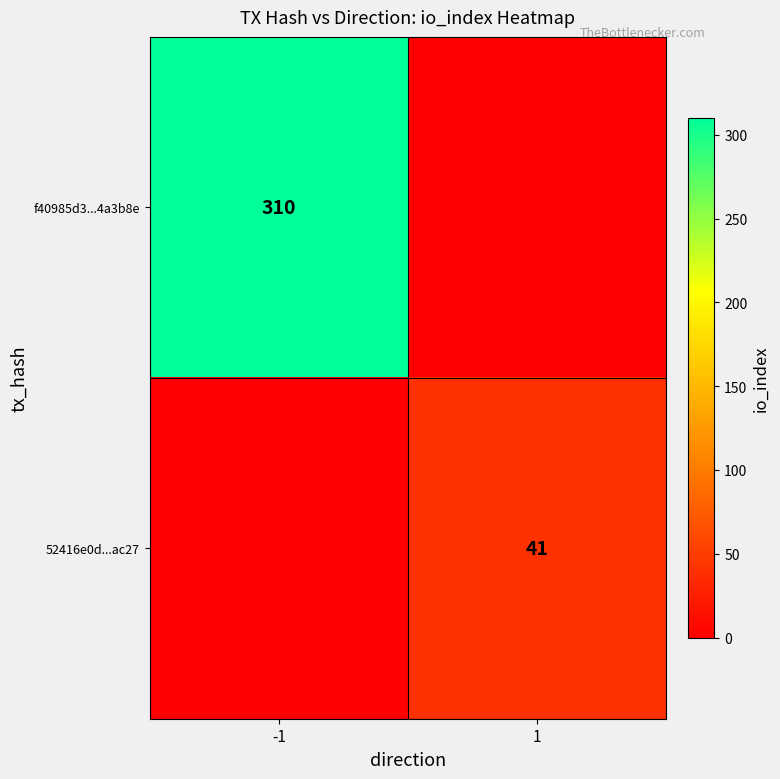

The value of 52416e0d...ac27 at 1 is 72. True or false?

False